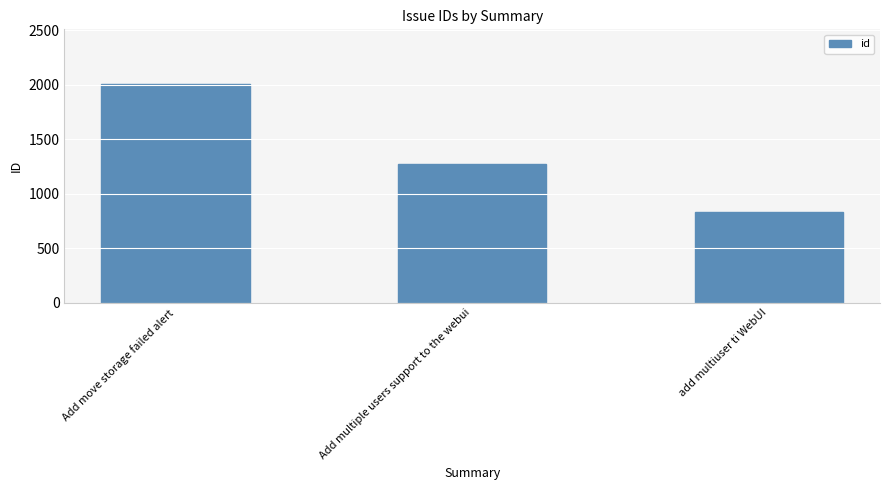

Reading left to right, transcribe all the data shown in this chart.

2006	1274	830